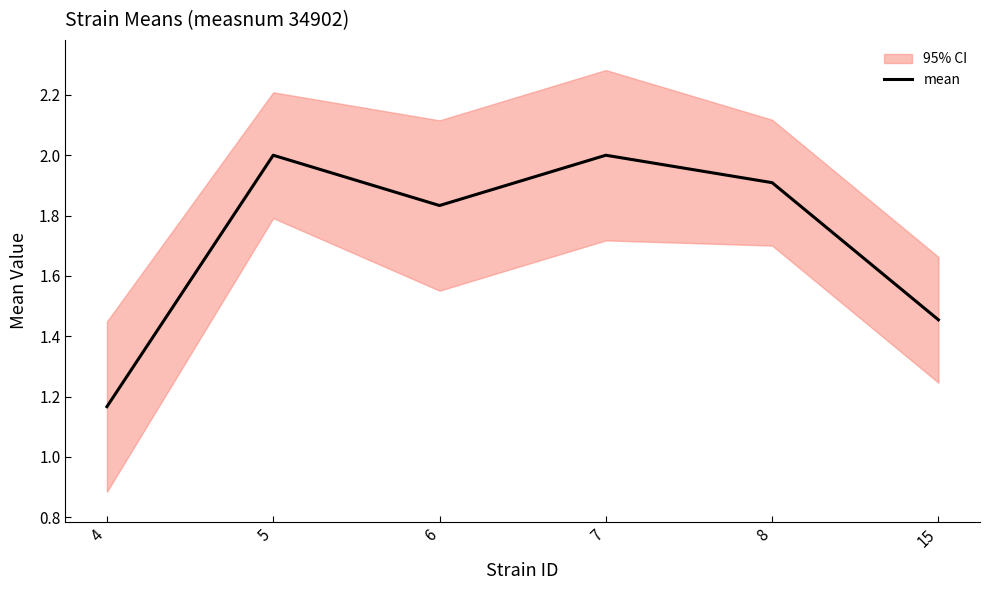

What is the smallest value displayed?

1.2